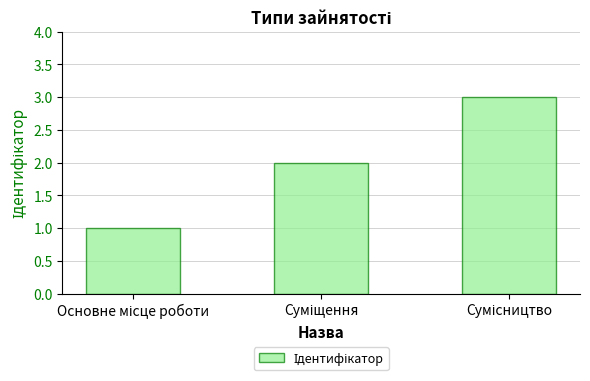

What is the greatest value displayed?

3